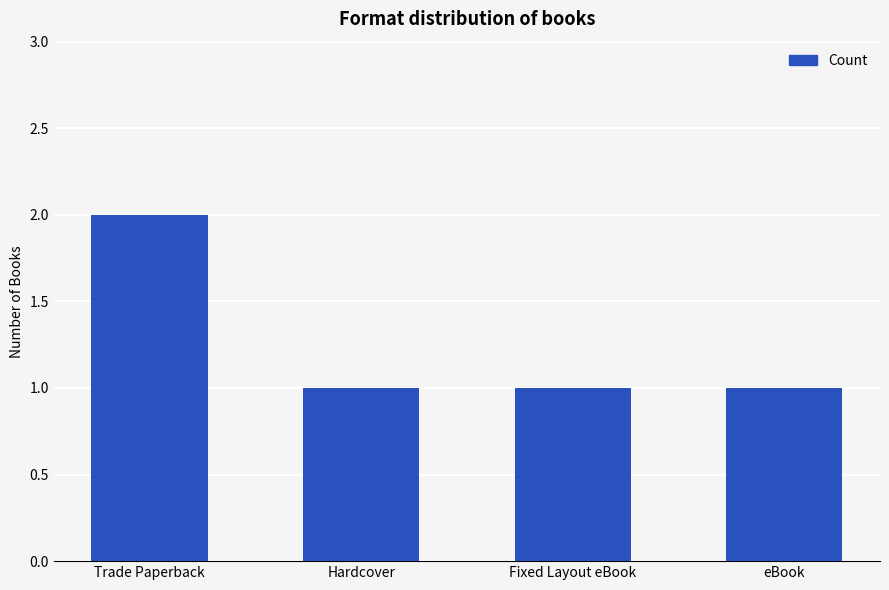

What is the change in value from Trade Paperback to Fixed Layout eBook?

-1